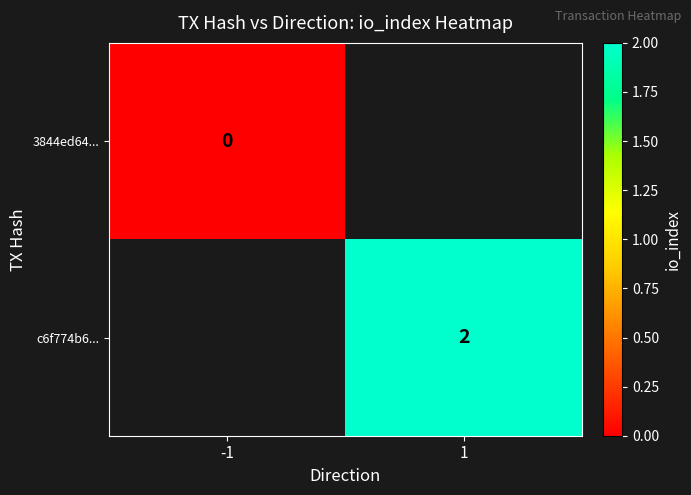

Is it true that c6f774b6... equals 2 at 1?

True